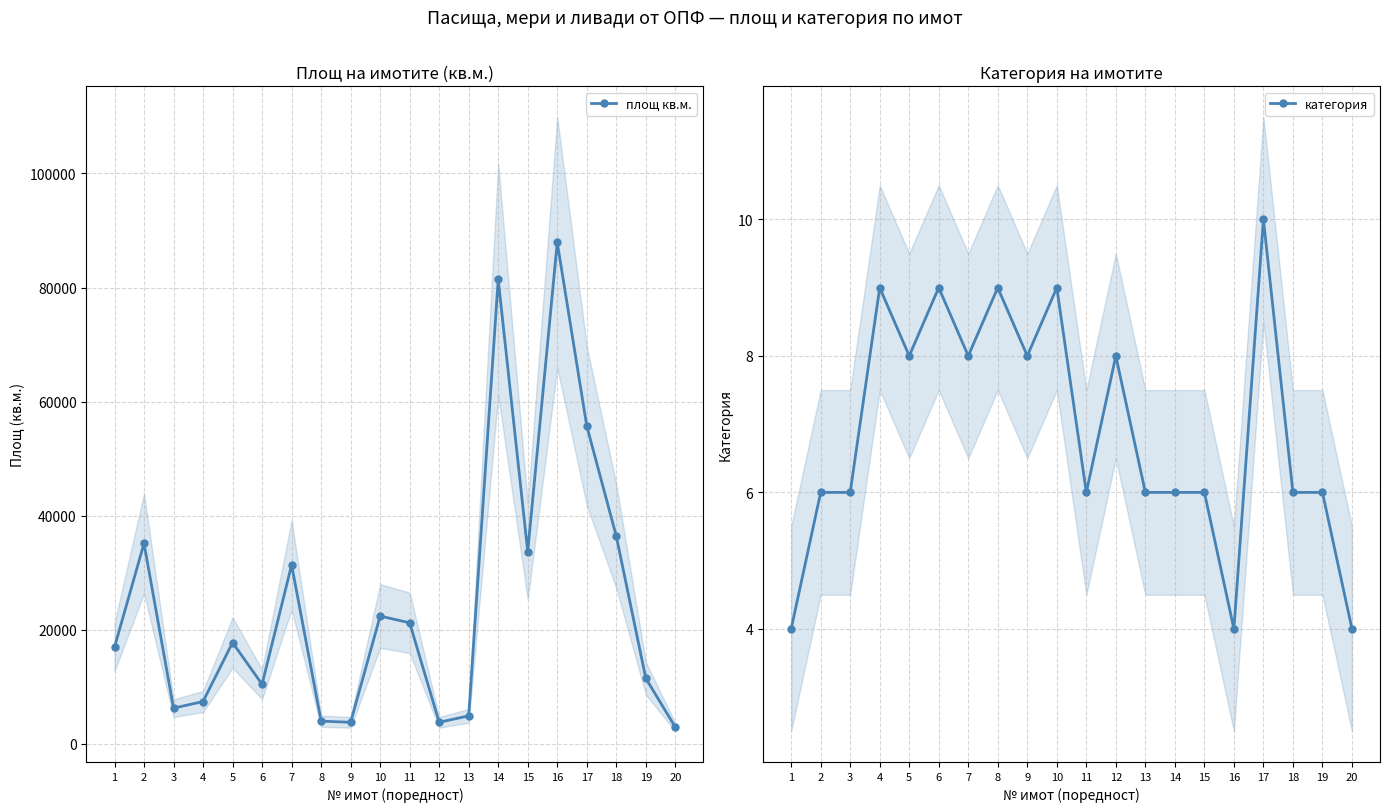

True or false: категория and площ кв.м. cross at least once.

False